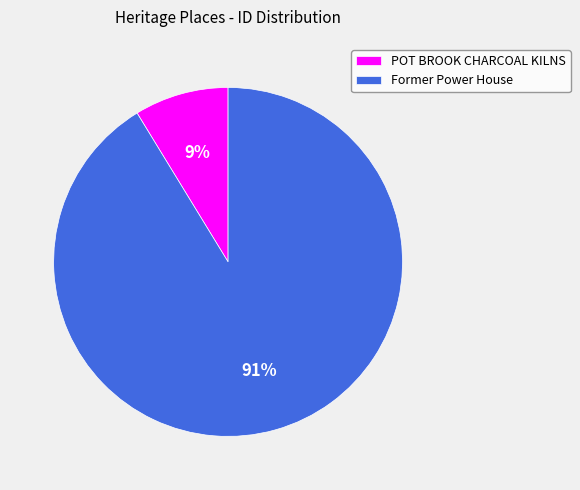

To the nearest percent, what is the average slice percentage?

50%